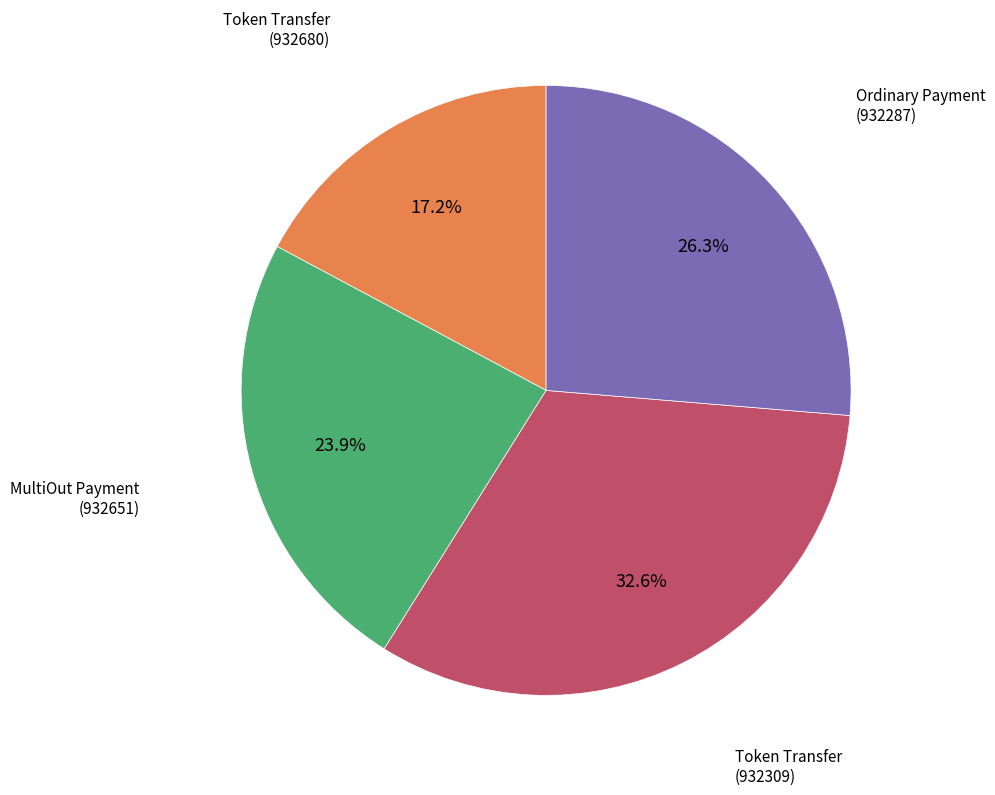

To the nearest percent, what is the difference between the largest and smallest slice percentages?

15%